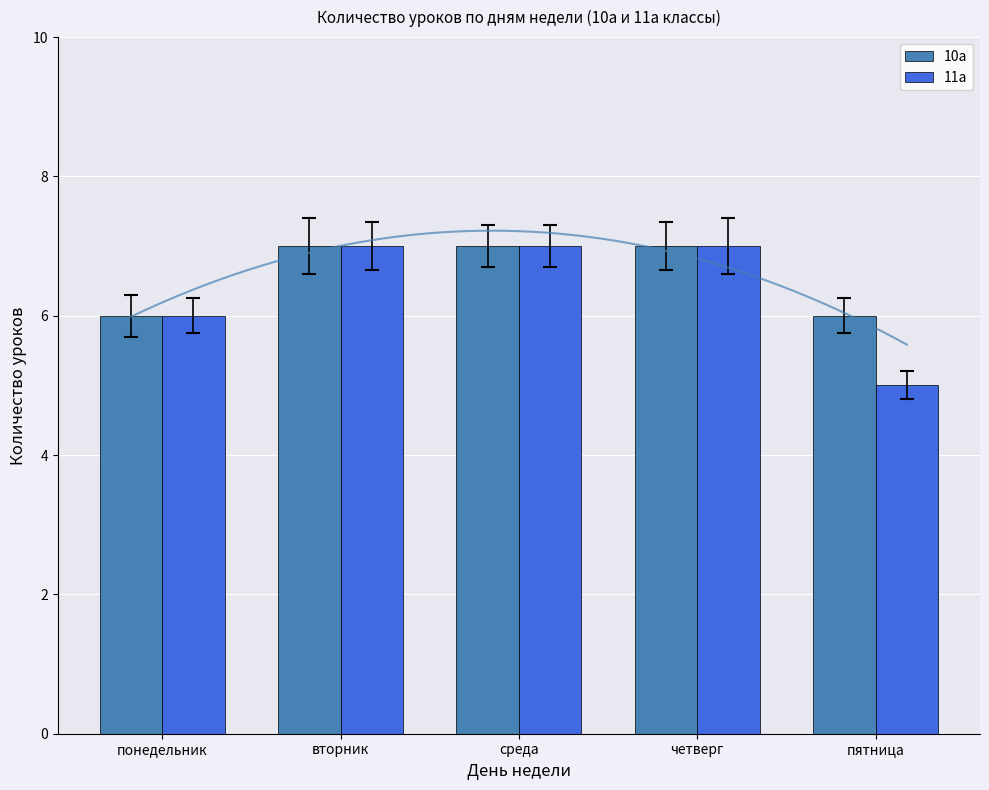

What are all the series names shown in the legend?

10а, 11а